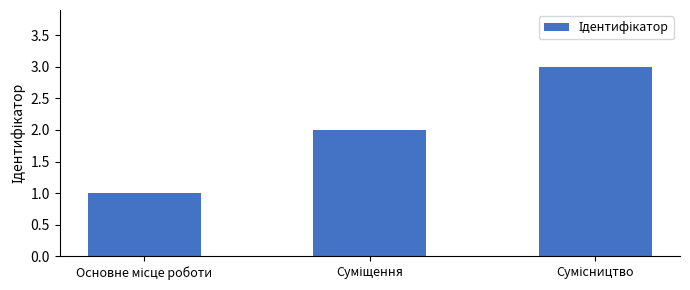

Reading left to right, transcribe all the data shown in this chart.

1	2	3